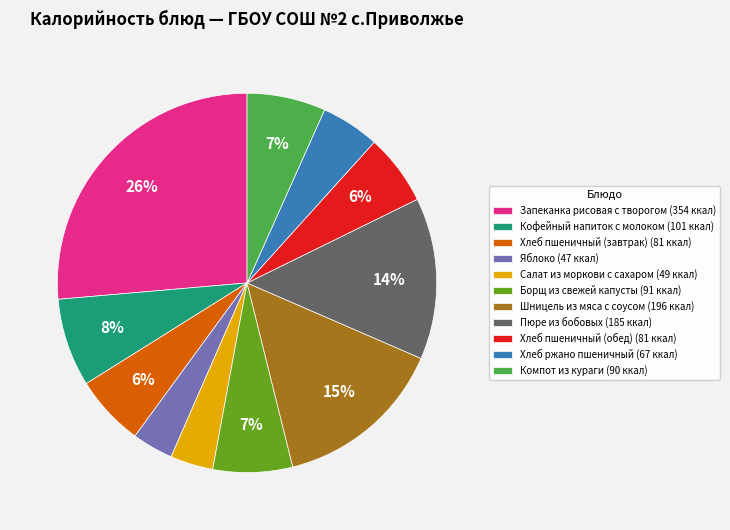

Is it true that Борщ из свежей капусты is 7% of the pie?

True